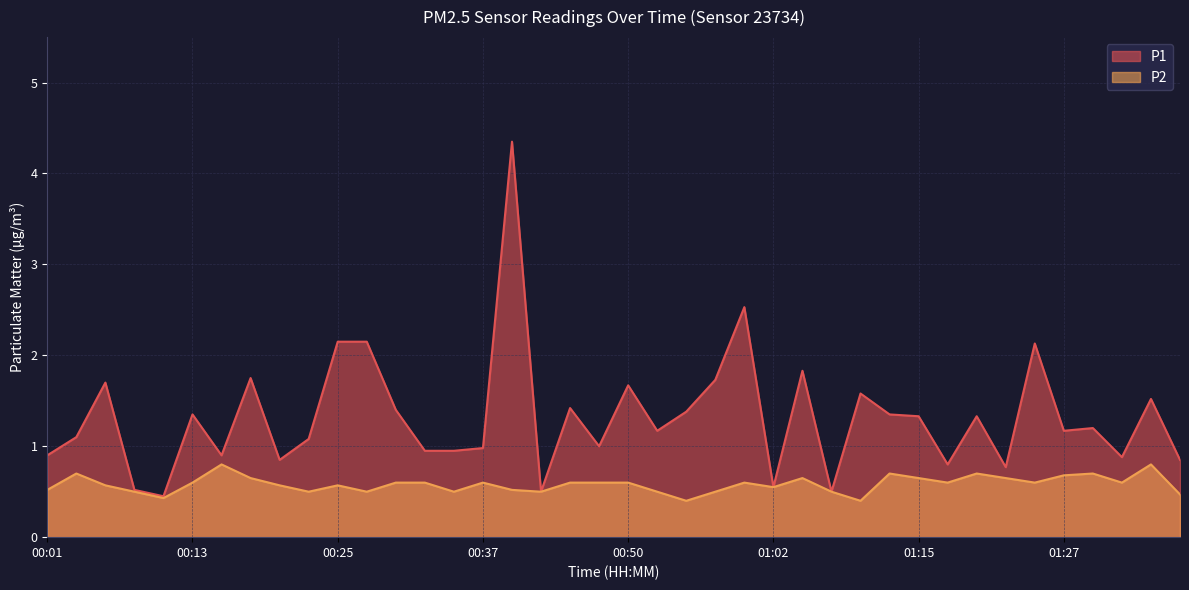

Rank the categories by P2 value from lowest to highest.

00:55, 01:10, 00:11, 01:37, 00:08, 00:23, 00:28, 00:35, 00:42, 00:52, 00:57, 01:07, 00:01, 00:40, 01:02, 00:06, 00:20, 00:25, 00:13, 00:30, 00:33, 00:37, 00:45, 00:47, 00:50, 01:00, 01:17, 01:24, 01:32, 00:18, 01:05, 01:15, 01:22, 01:27, 00:03, 01:12, 01:19, 01:29, 00:15, 01:34